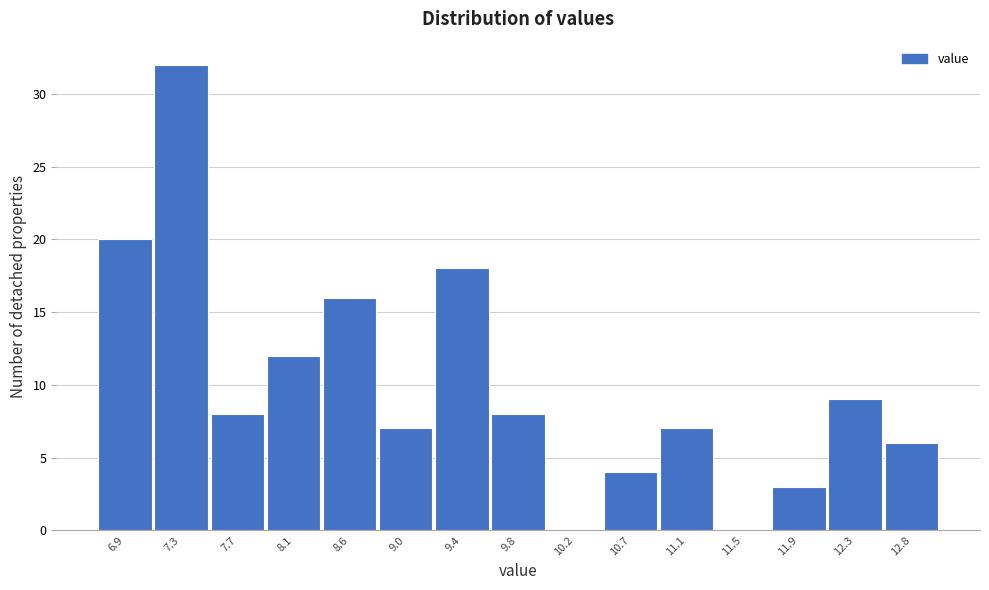

Reading left to right, what are all the values shown in this chart?

6.9=20	7.3=32	7.7=8	8.1=12	8.6=16	9.0=7	9.4=18	9.8=8	10.2=0	10.7=4	11.1=7	11.5=0	11.9=3	12.3=9	12.8=6